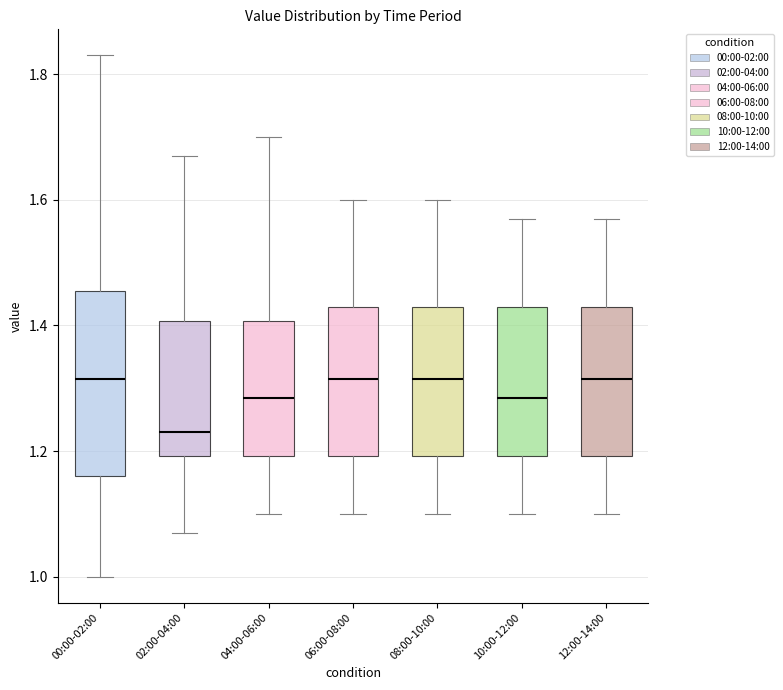

Reading left to right, transcribe this box plot: for each box, give where its median line is, the range the box spans, and where its two whiskers end, as read against the y-axis. The values are not printed on the chart, so give them approximately, as read against the axis.

00:00-02:00: median 1.32, box 1.16 to 1.46, whiskers 1.00 to 1.84
02:00-04:00: median 1.24, box 1.20 to 1.40, whiskers 1.08 to 1.68
04:00-06:00: median 1.28, box 1.20 to 1.40, whiskers 1.10 to 1.70
06:00-08:00: median 1.32, box 1.20 to 1.44, whiskers 1.10 to 1.60
08:00-10:00: median 1.32, box 1.20 to 1.44, whiskers 1.10 to 1.60
10:00-12:00: median 1.28, box 1.20 to 1.44, whiskers 1.10 to 1.58
12:00-14:00: median 1.32, box 1.20 to 1.44, whiskers 1.10 to 1.58